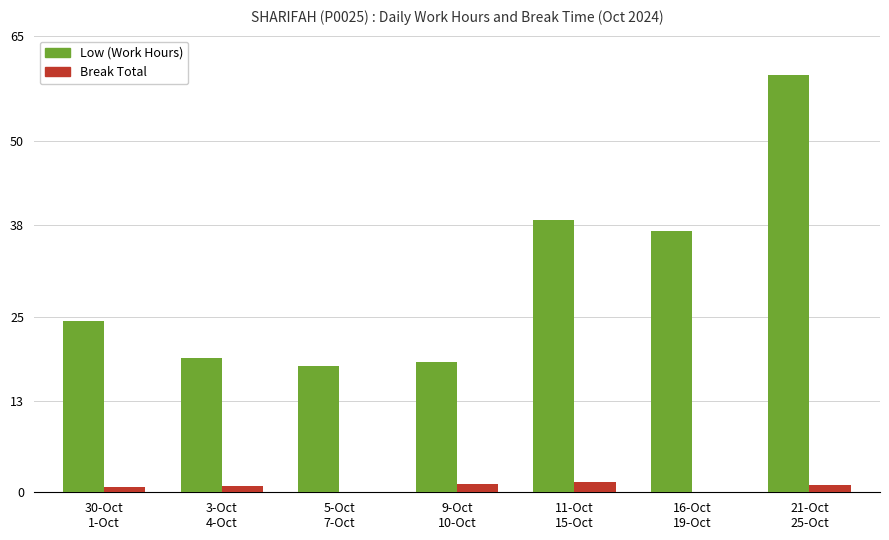

What is the maximum value shown in the chart?

59.5